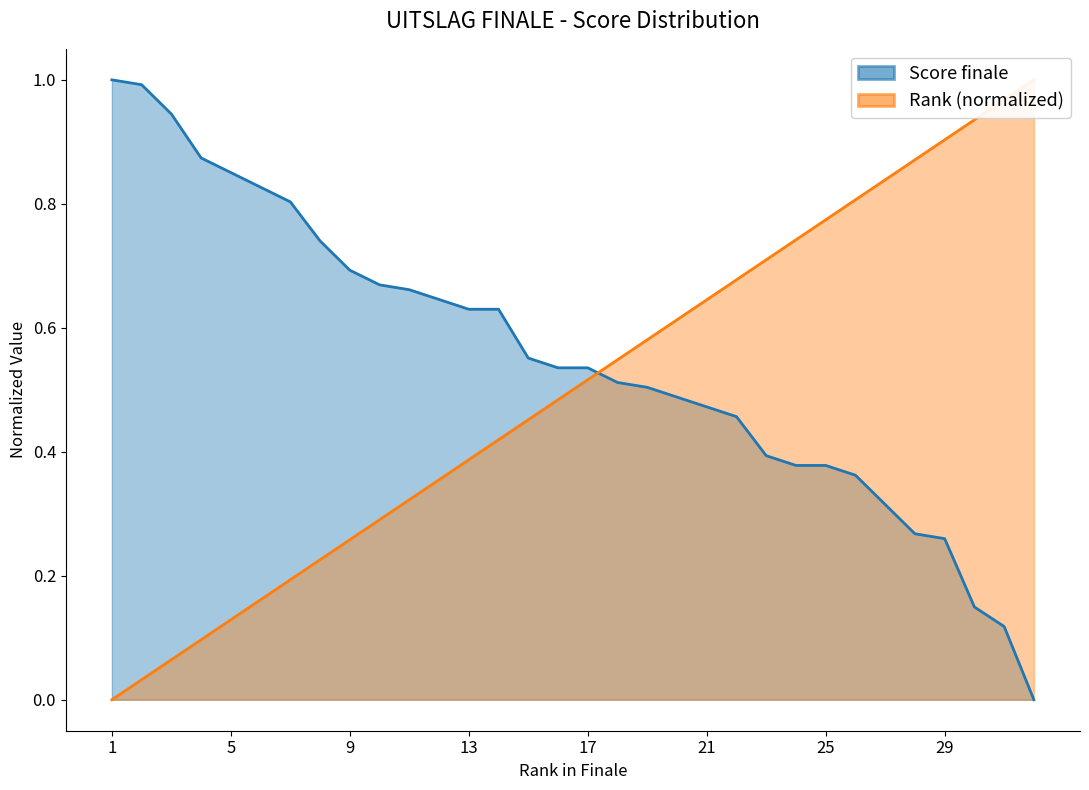

What is the total value across all series at 3?

1.0